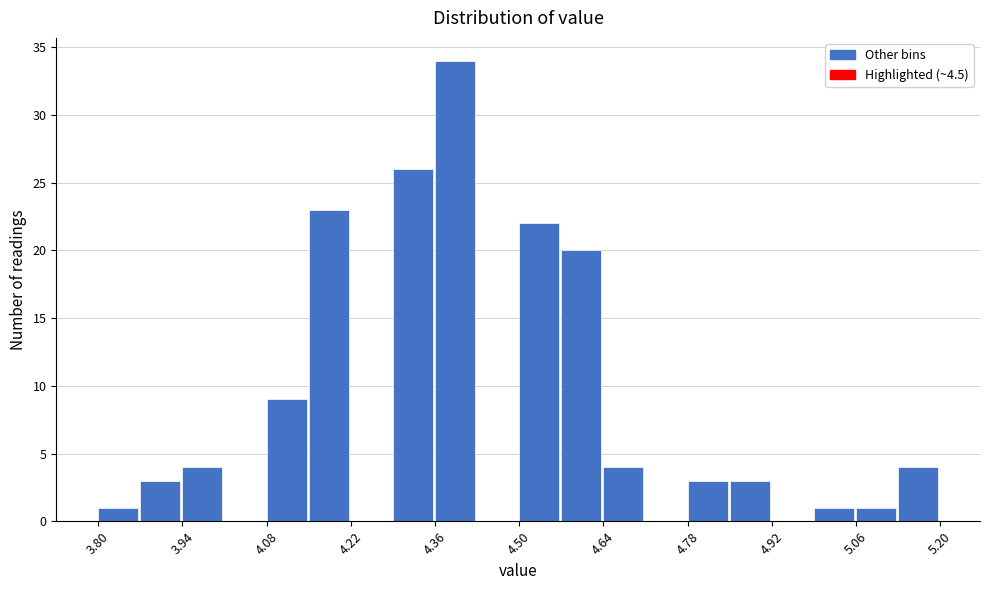

Around what value on the x-axis is the tallest bar? Give the approximate position of its centre, as read against the axis.

4.40